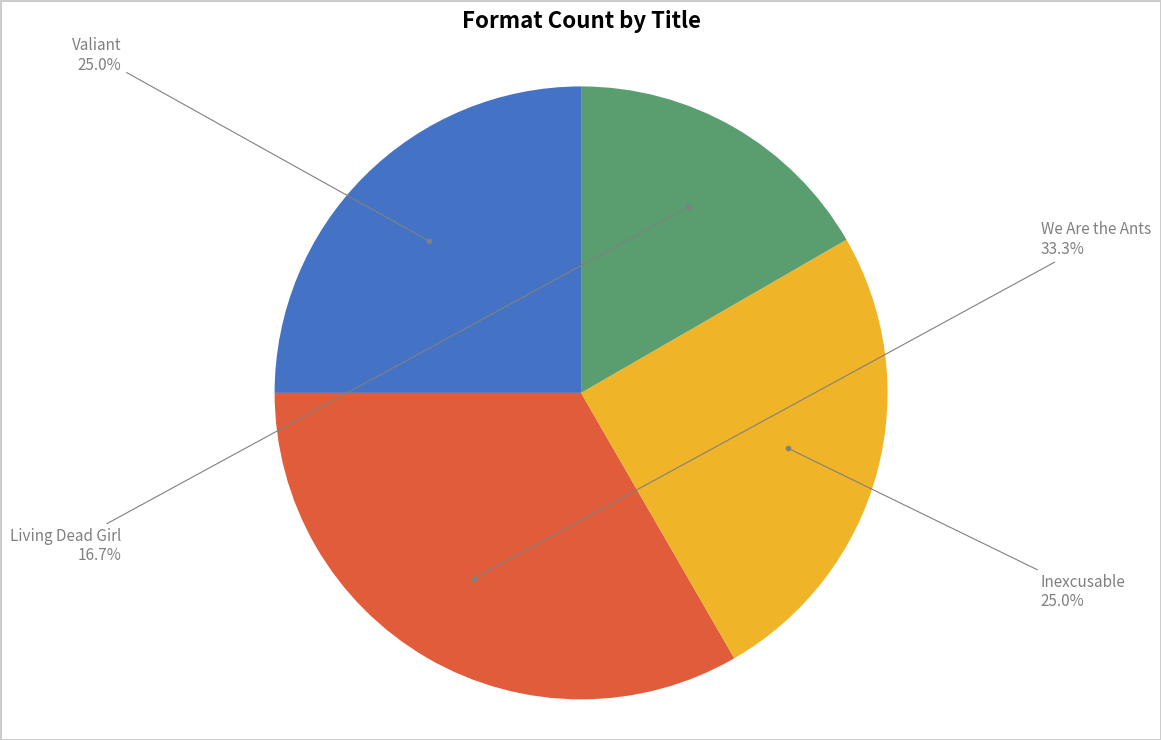

Is there any slice that represents more than half of the pie?

No